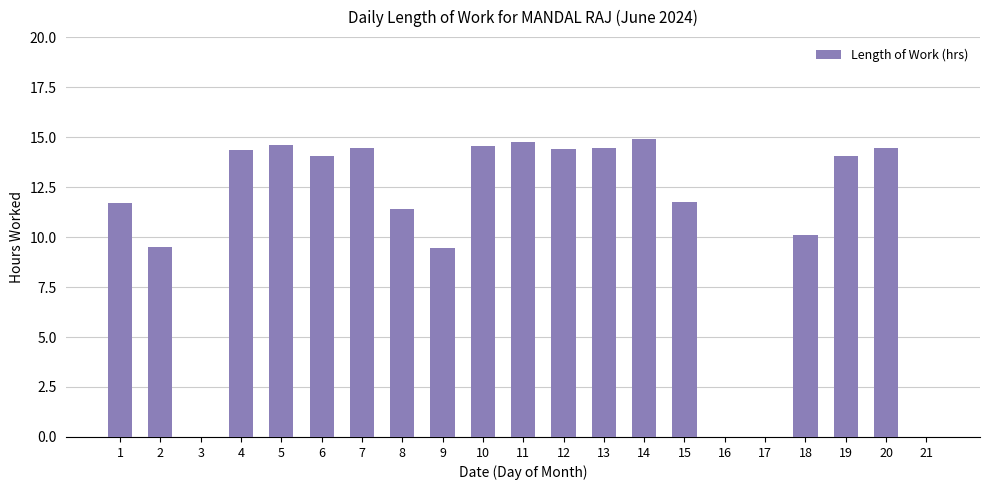

Which has a higher value, 13 or 2?

13